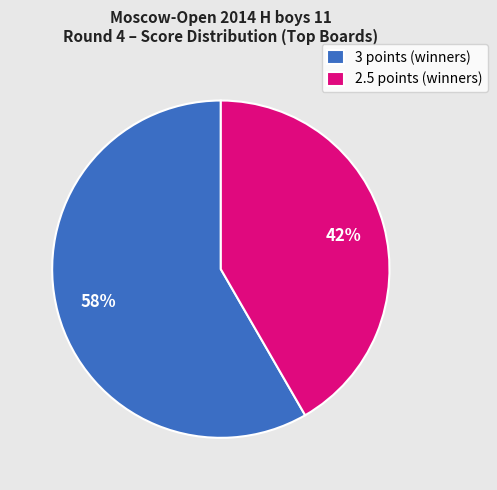

Which slice is the largest?

3 points (winners)